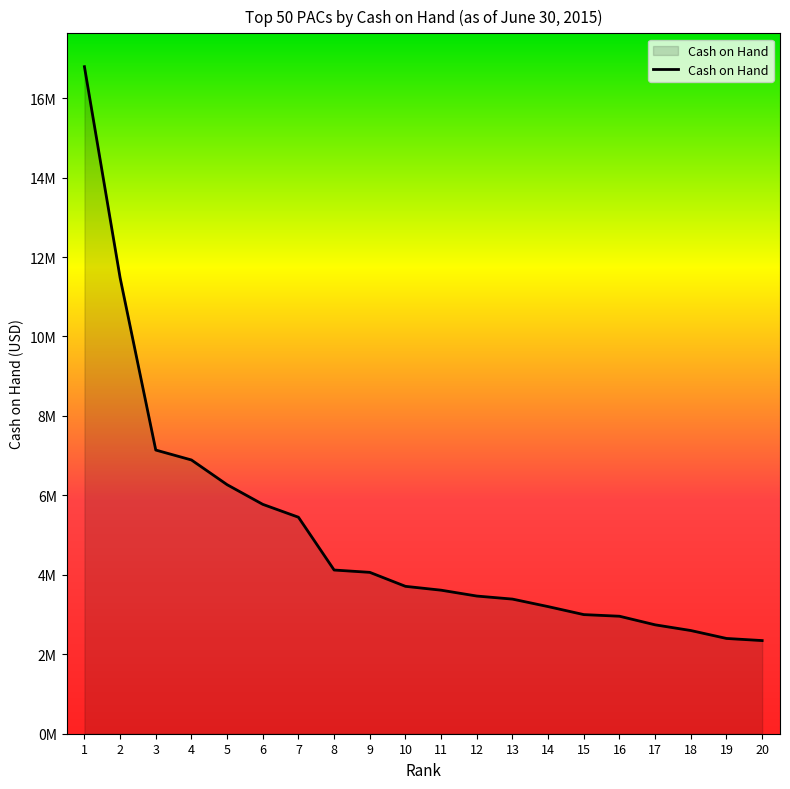

What is the sum of the values at 2 and 4?

18369568.1